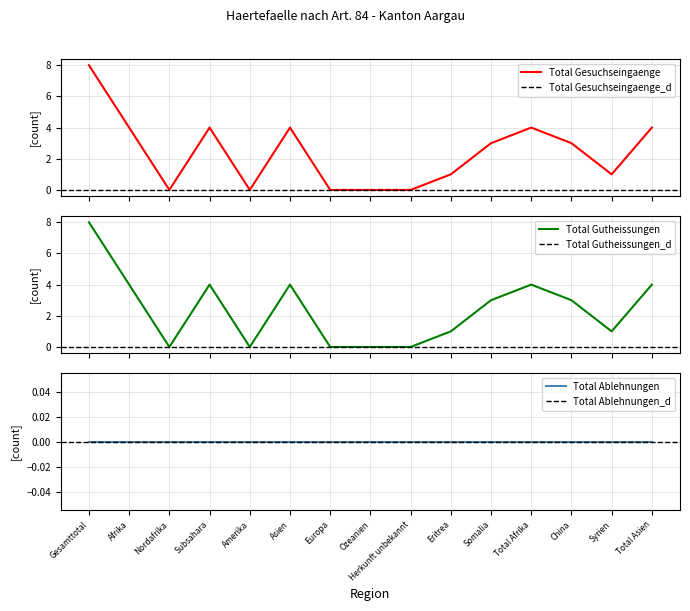

True or false: Regelungen Gutheissungen and Regelungen Gesuchseingaenge intersect in this chart.

False